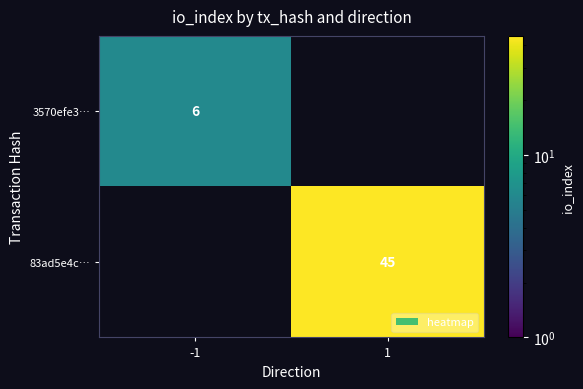

The value of 3570efe3… at -1 is 6. True or false?

True